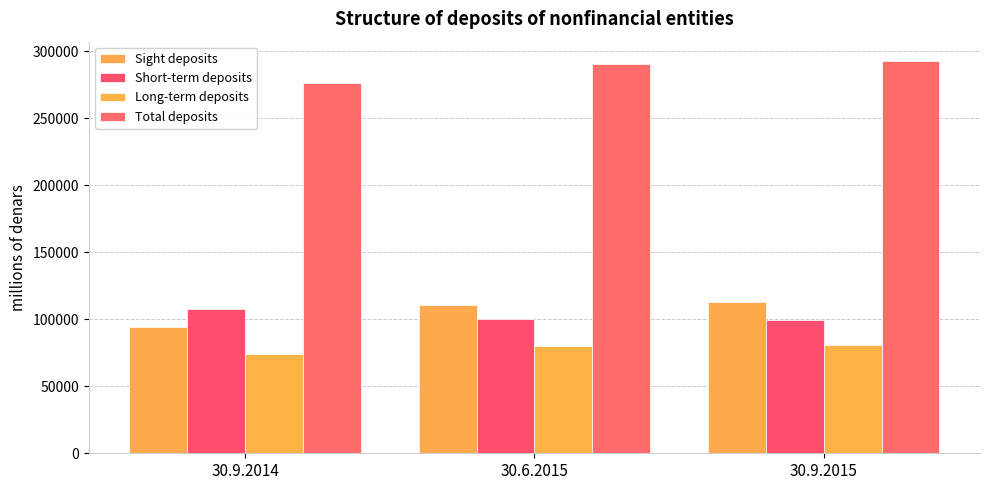

What is the sum of the Sight deposits values at 30.6.2015 and 30.9.2014?

204971.8